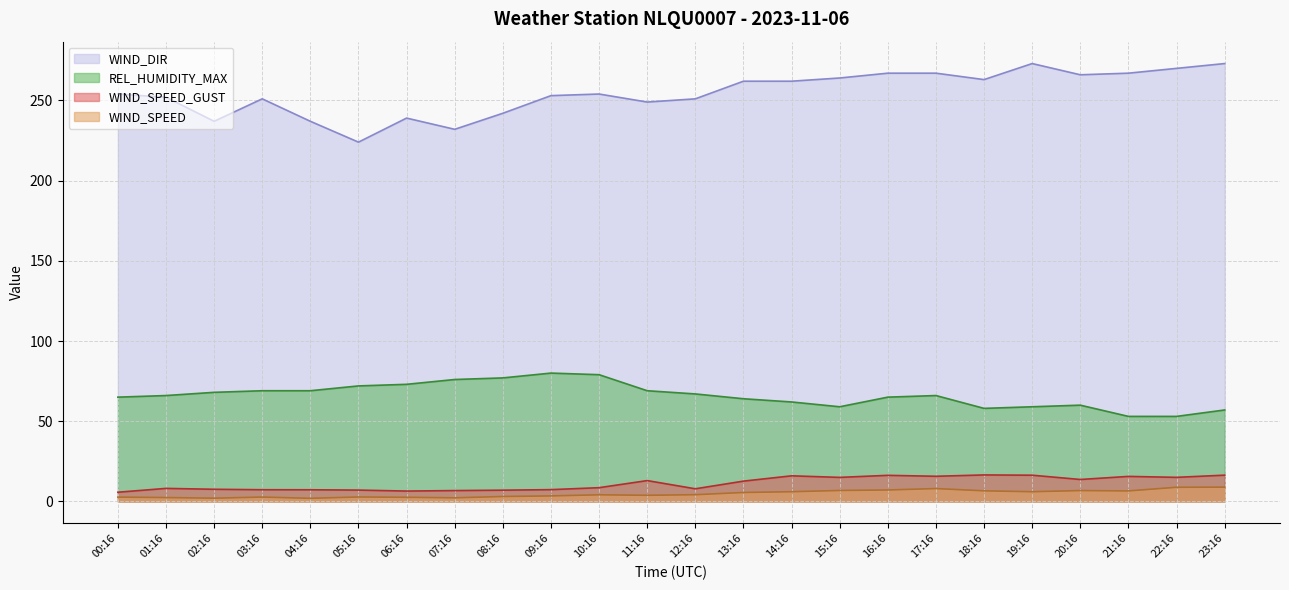

Which has a higher value, 17:16 or 02:16?

17:16